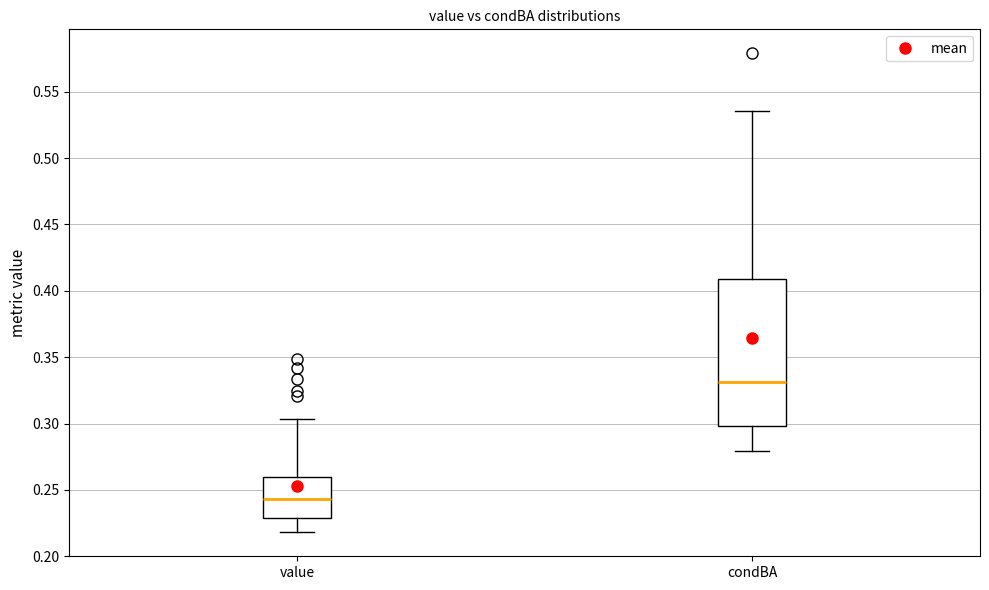

Reading left to right, read every box against the y-axis: the position of its median line, the range the box covers, and the ends of its whiskers. The values are not printed on the chart, so give them approximately, as read against the axis.

value: median 0.245, box 0.230 to 0.260, whiskers 0.220 to 0.305
condBA: median 0.330, box 0.300 to 0.410, whiskers 0.280 to 0.535